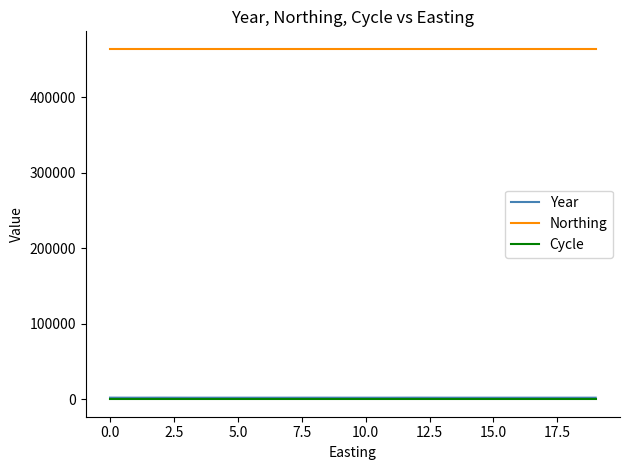

Which series has the largest total across all categories?

Northing